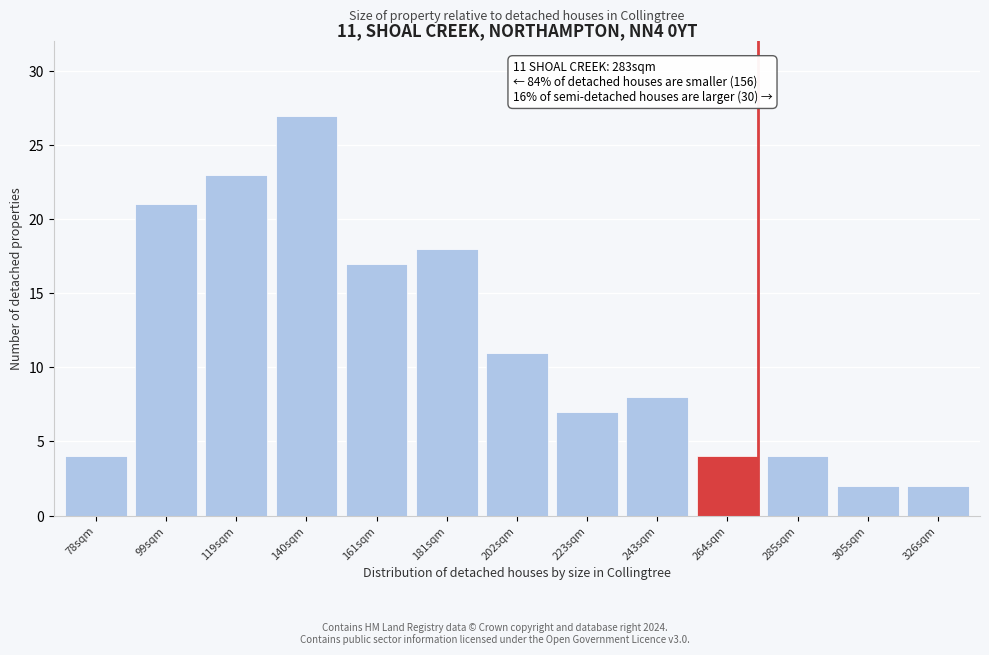

Reading left to right, what are all the values shown in this chart?

4	21	23	27	17	18	11	7	8	4	4	2	2